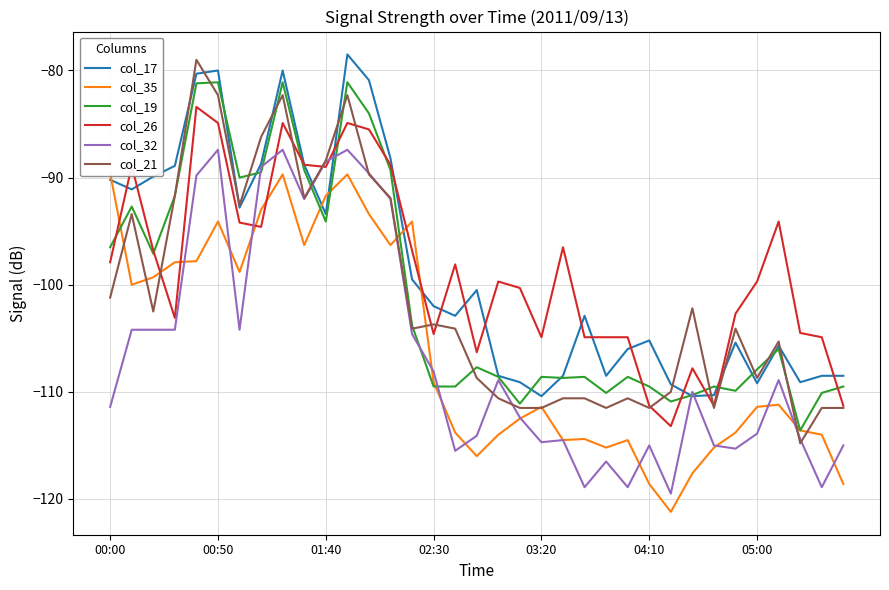

Count the number of categories in the chart.

35